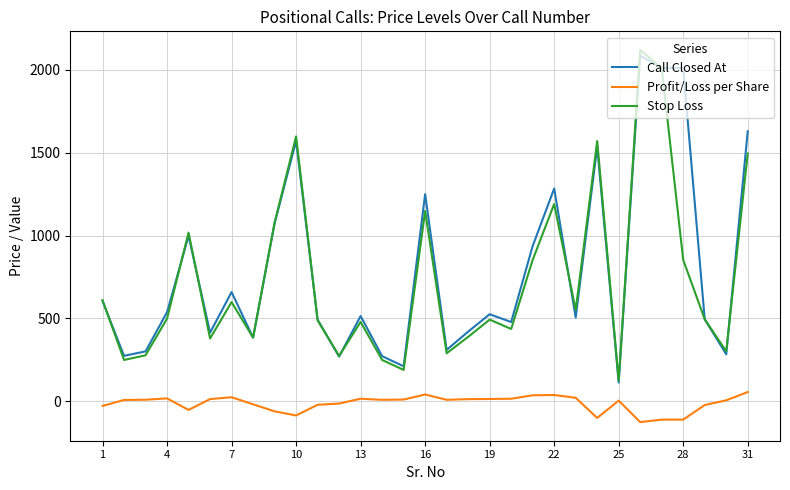

True or false: Profit/Loss per Share and Call Closed At intersect in this chart.

False